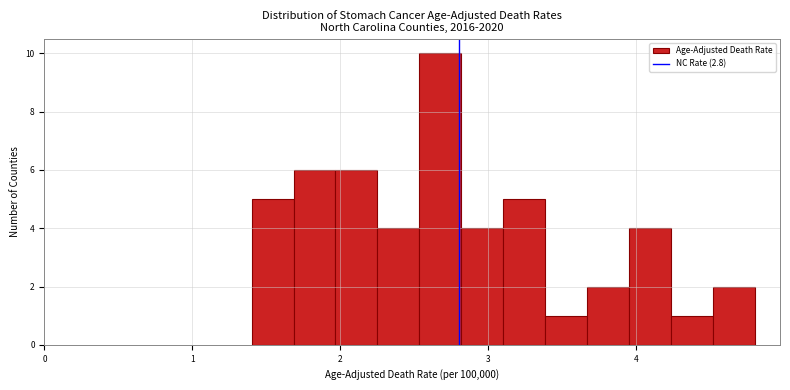

Around what value on the x-axis is the tallest bar? Give the approximate position of its centre, as read against the axis.

2.7